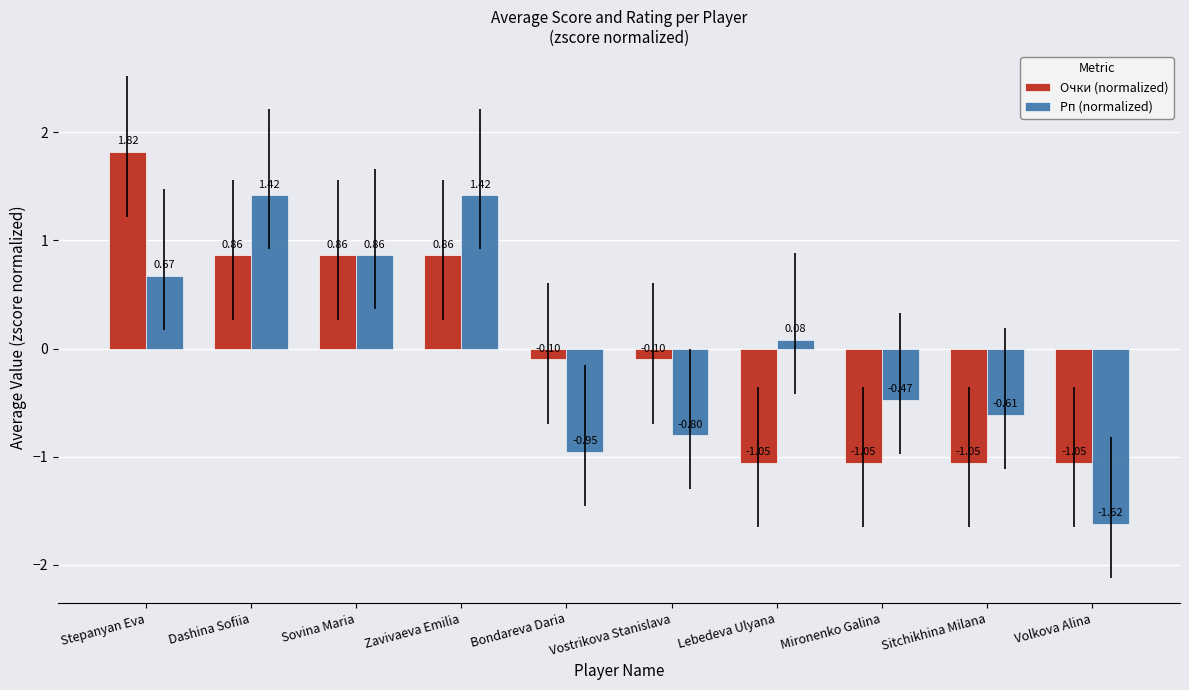

What is the difference between the maximum and minimum values in the Очки (normalized) series?

2.9